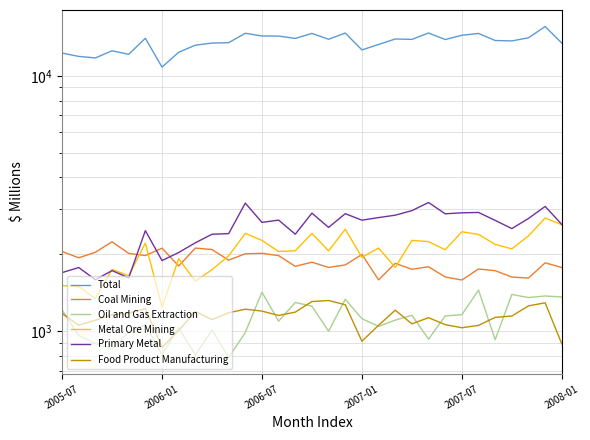

What is the maximum value shown in the chart?

15582